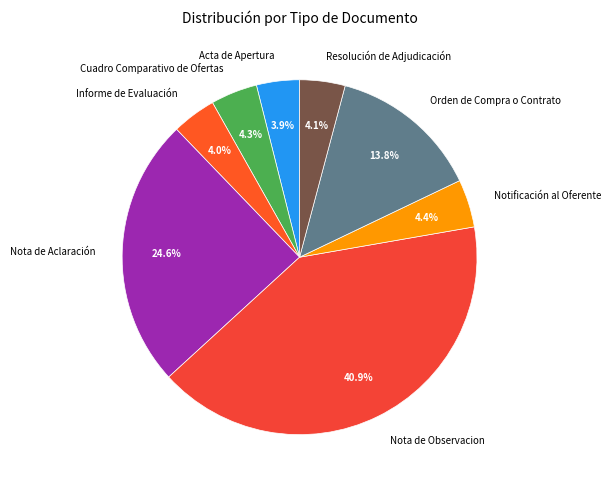

Which slice is the largest?

Nota de Observacion